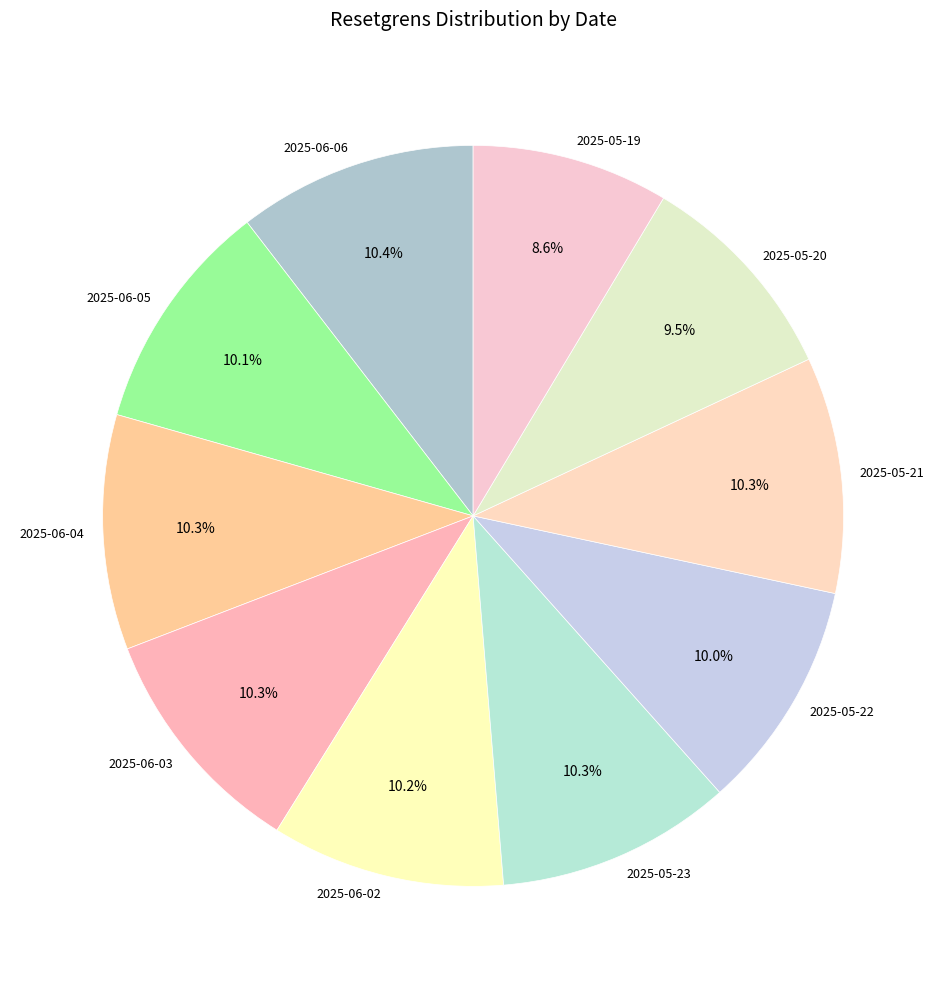

How many segments does this pie chart have?

10